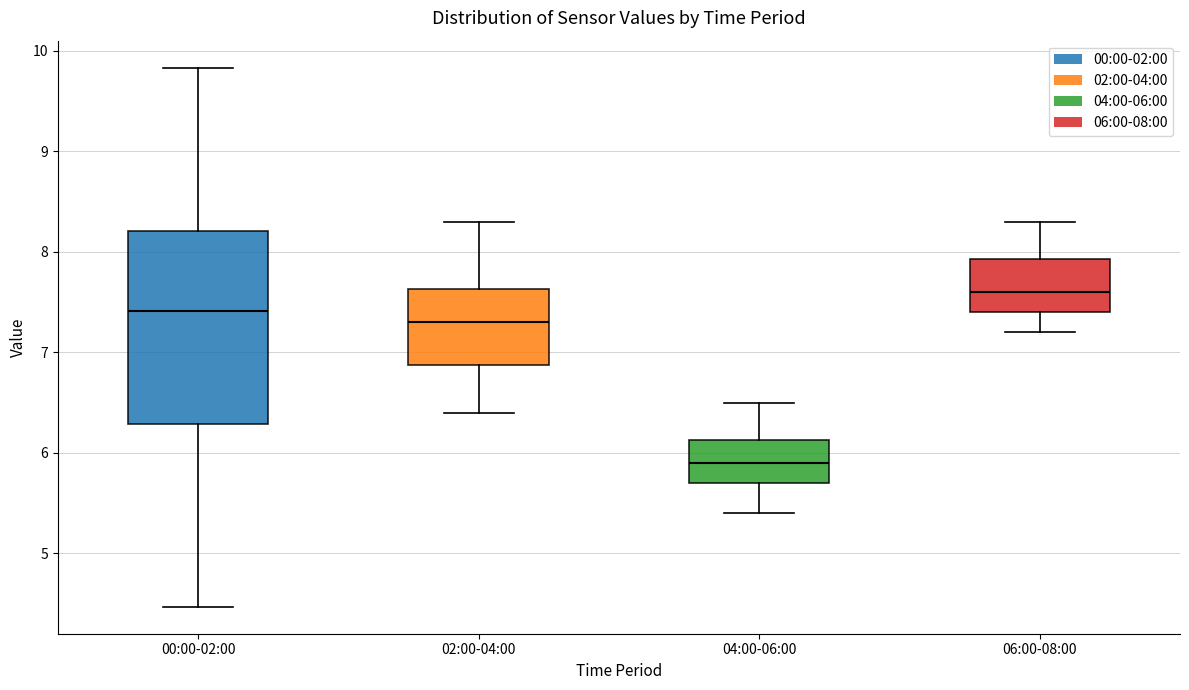

Comparing the boxes themselves (not the whiskers), which one is the tallest?

00:00-02:00